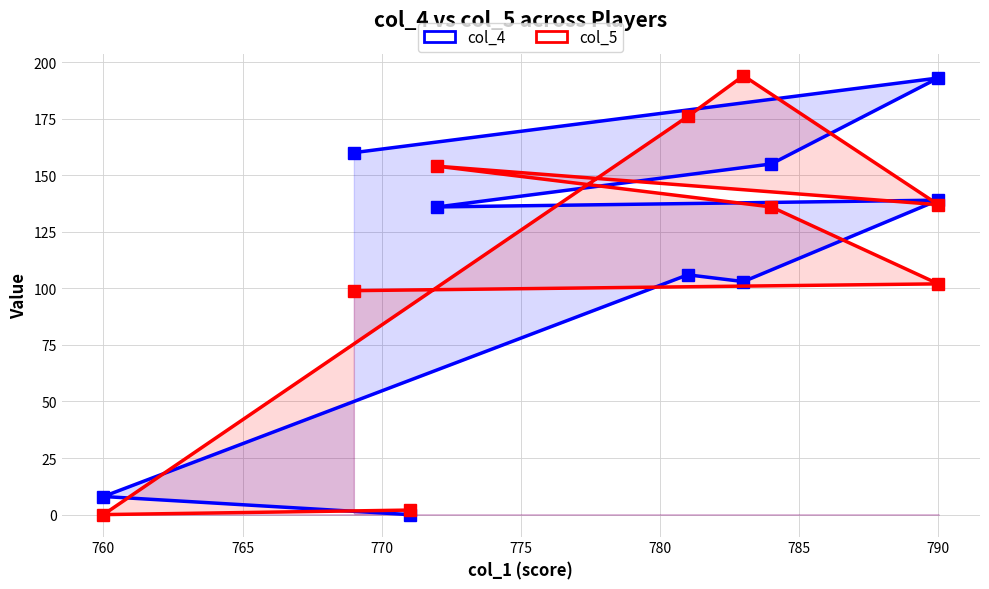

At how many categories does at least one series exceed 128?

7